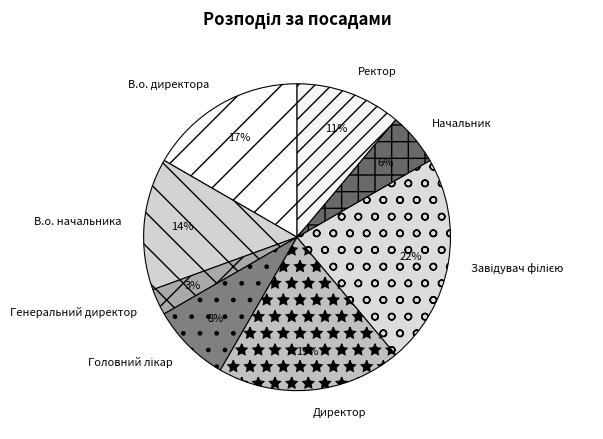

What is the smallest slice in the pie chart?

Генеральний директор